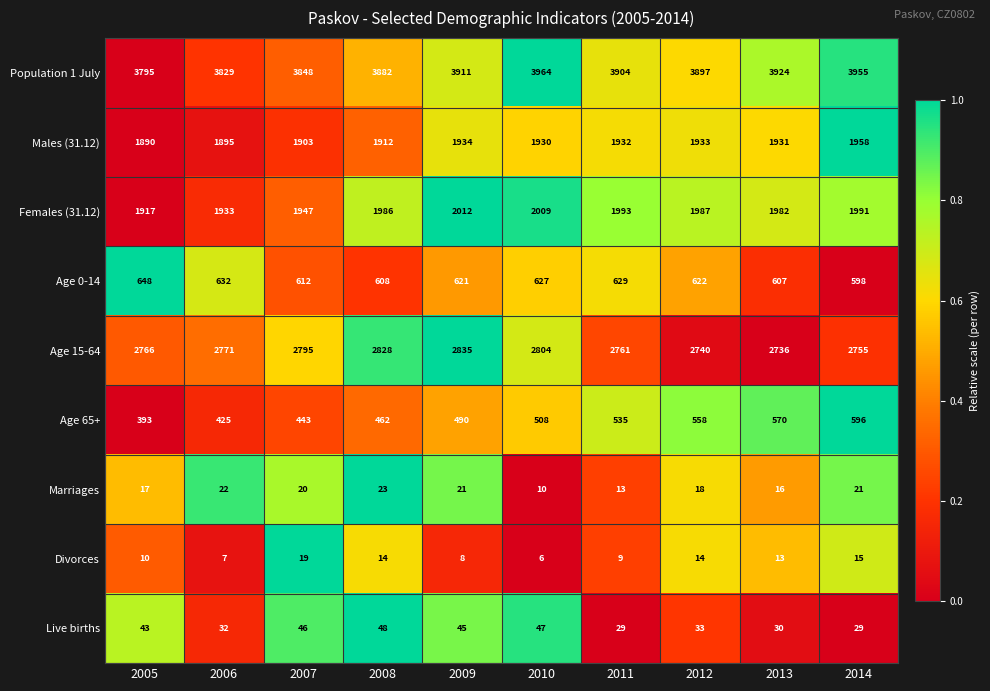

True or false: Females (31.12) has a value of 1947 at 2007.

True